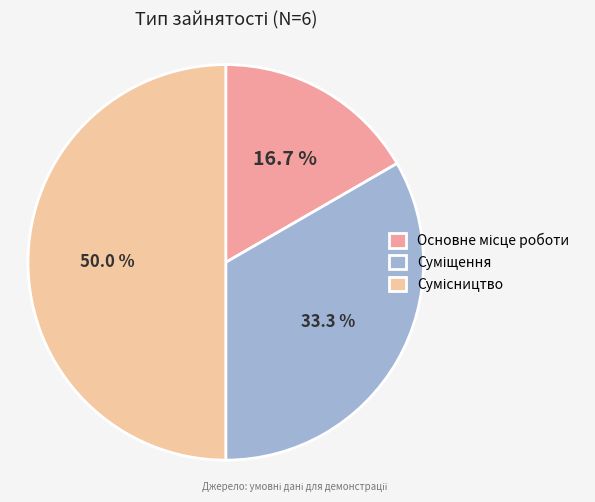

True or false: Сумісництво accounts for 50% of the total.

True